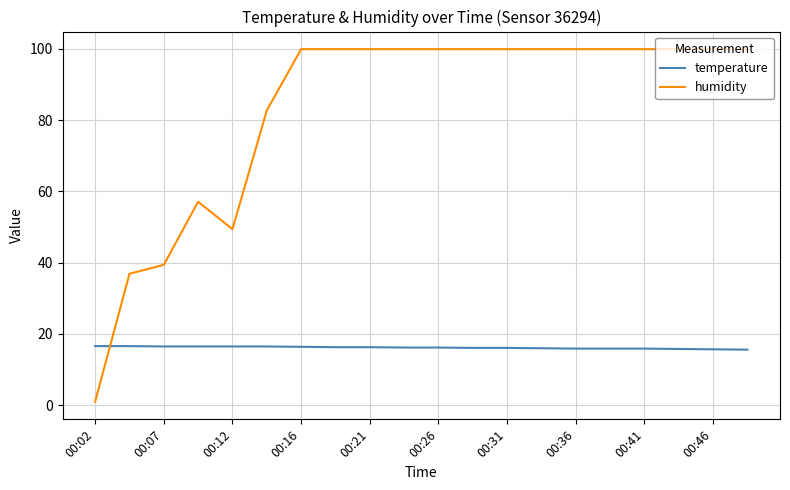

Which series has the largest total across all categories?

humidity